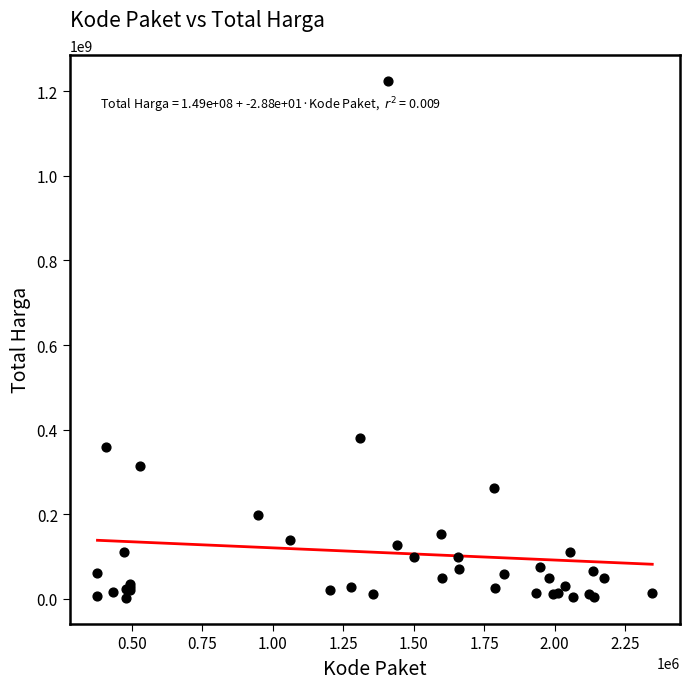

What Y value in the scatter plot is closest to 613538875?

379075000